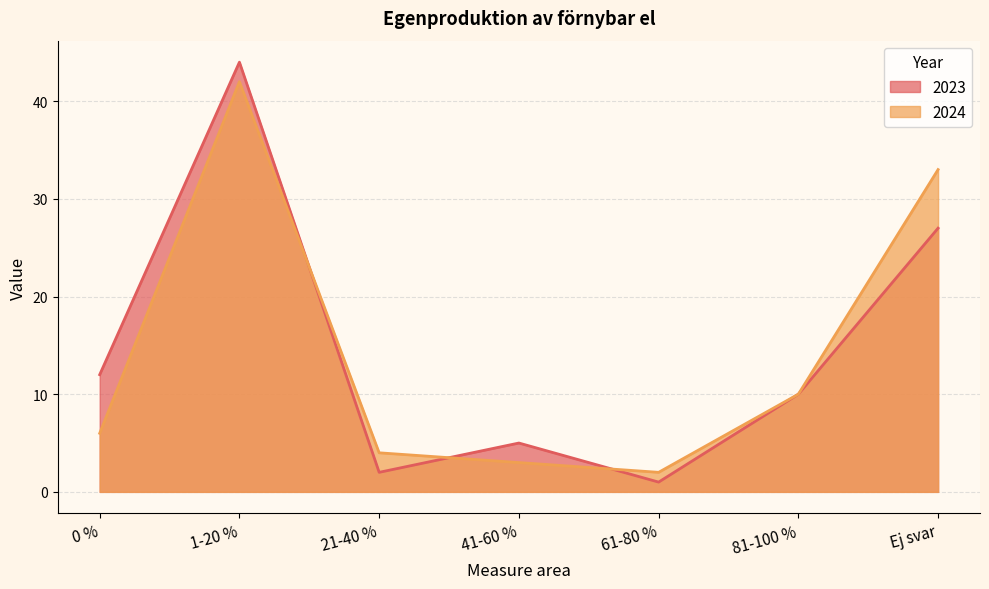

At which label does 2024 reach its minimum?

61-80 %